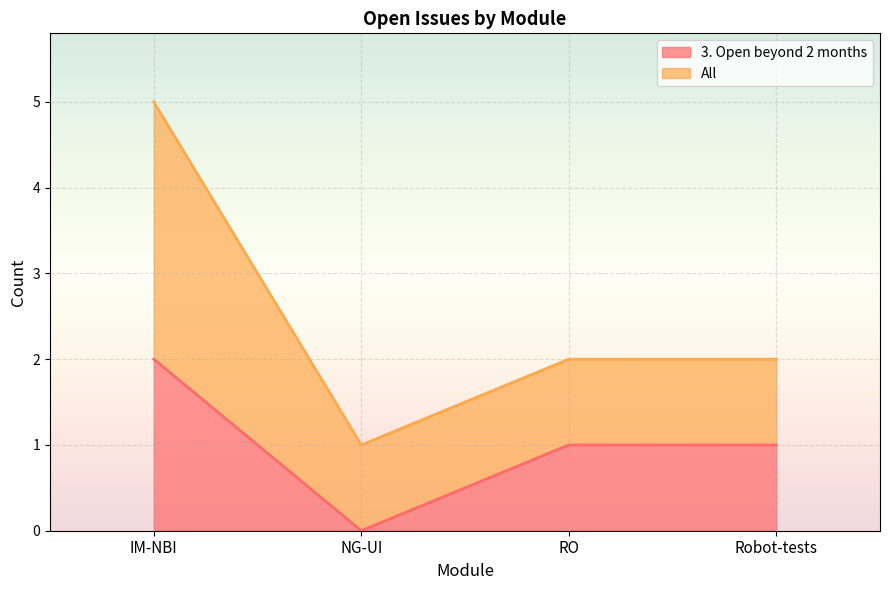

How many values are above zero?

3